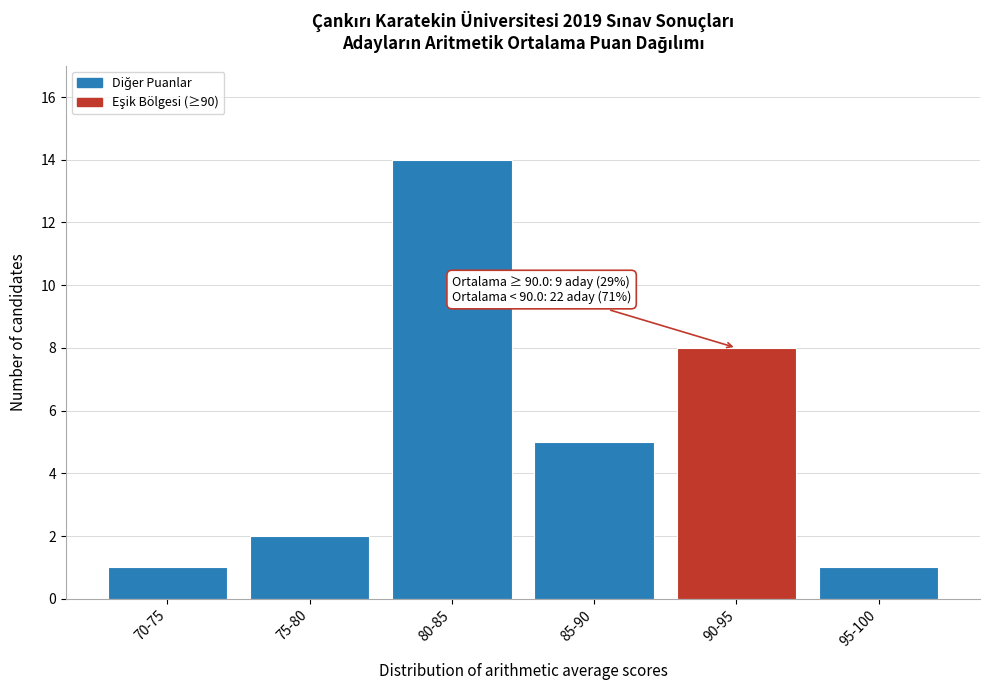

Reading left to right, list all the values displayed in this chart.

70-75=1	75-80=2	80-85=14	85-90=5	90-95=8	95-100=1